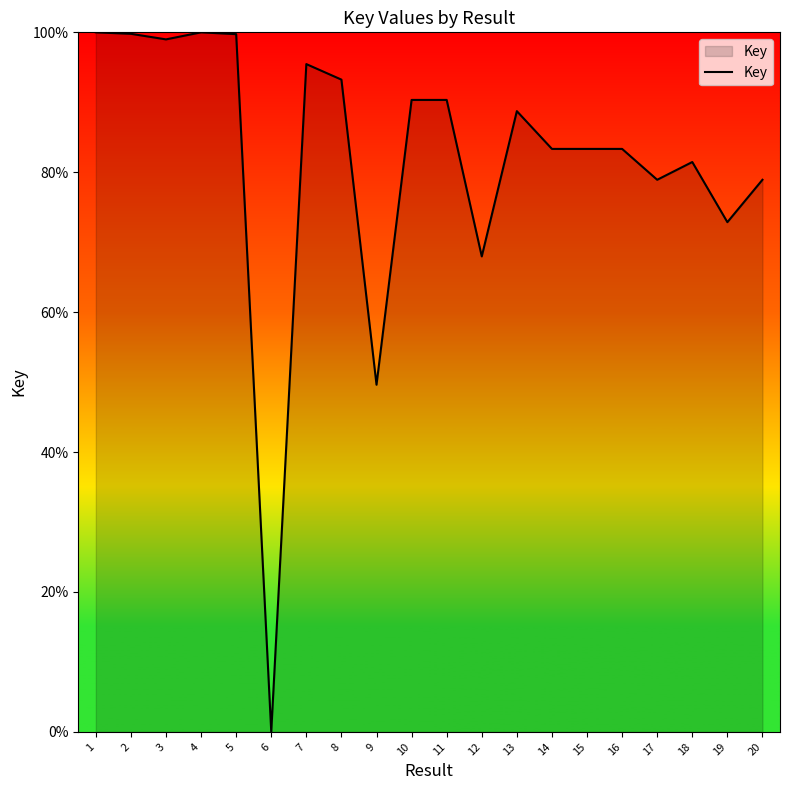

What is the difference between the values at 6 and 18?

81.5